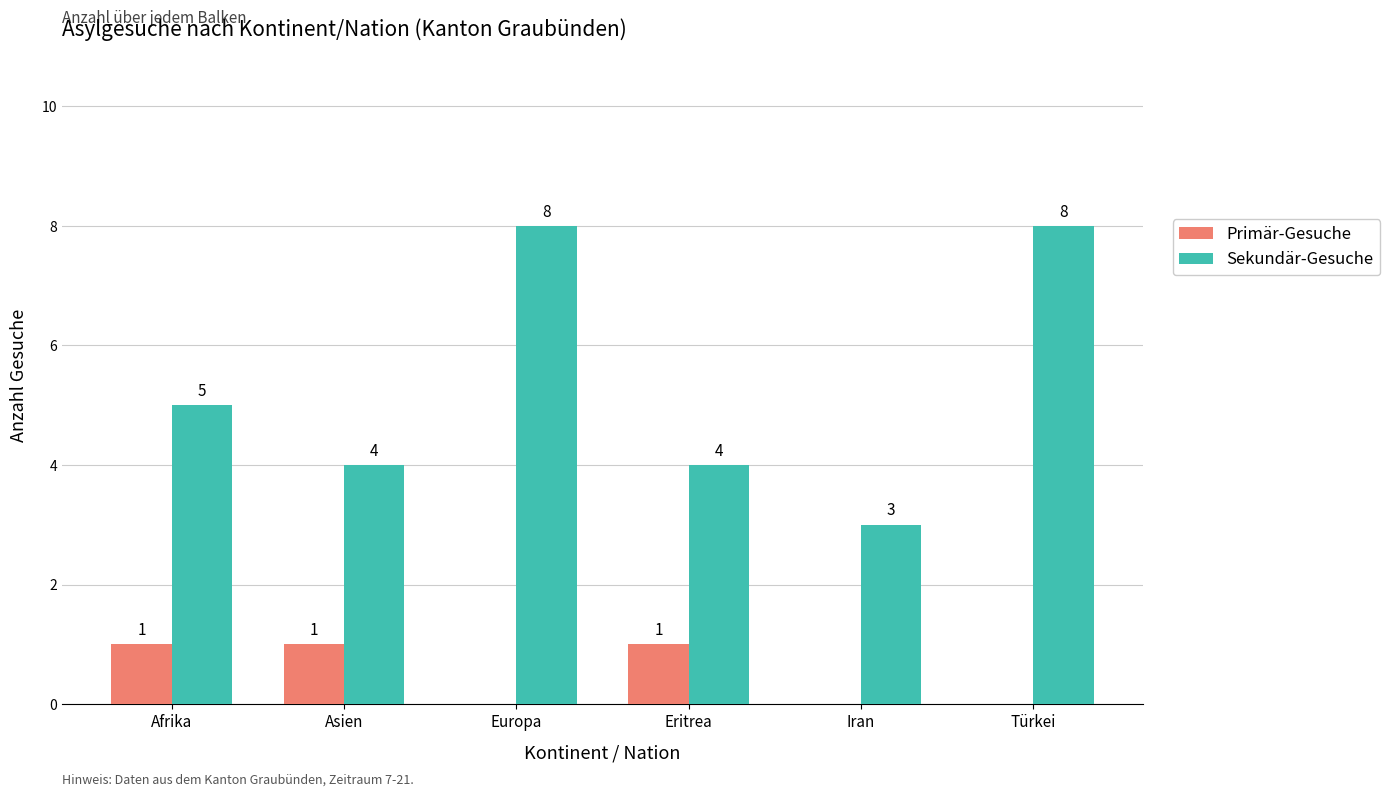

Reading right to left, what are all the values shown in this chart?

Primär-Gesuche: 0	0	1	0	1	1
Sekundär-Gesuche: 8	3	4	8	4	5